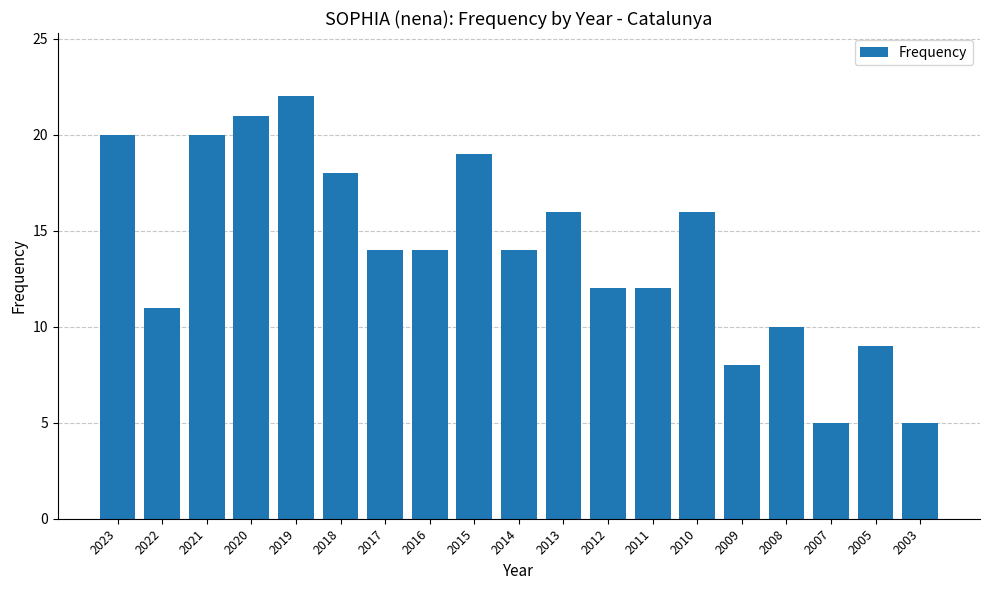

How many distinct data groups are displayed?

1